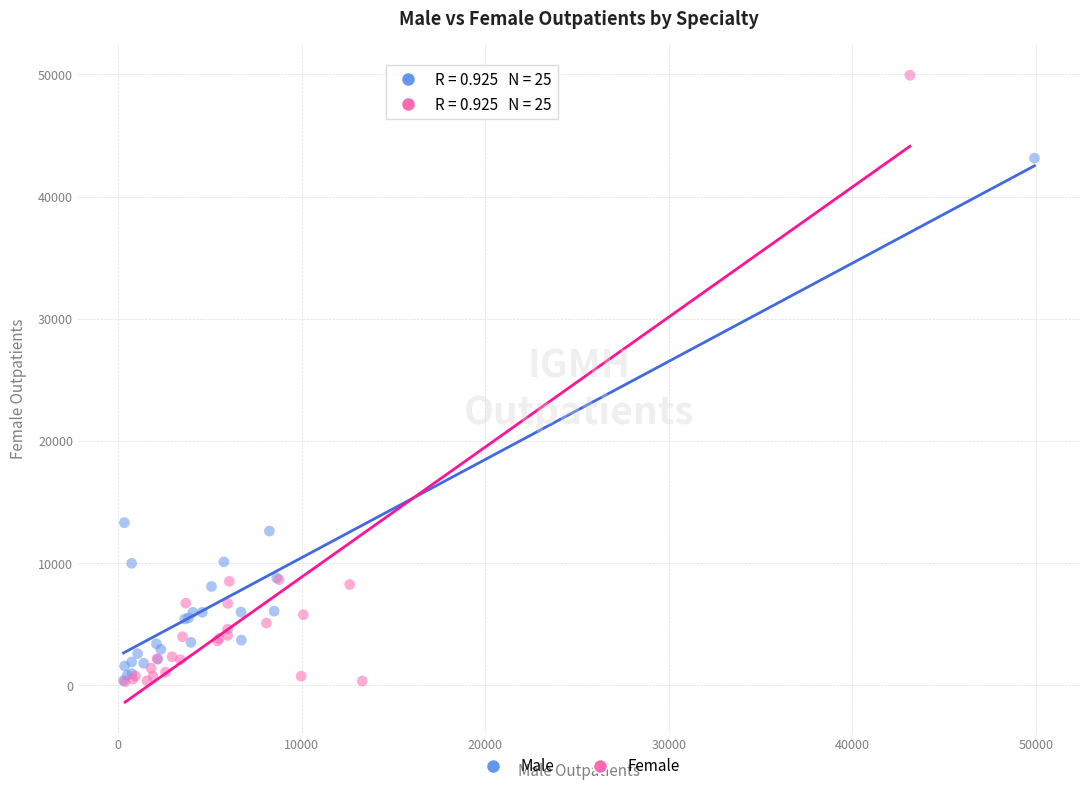

Which series reaches the maximum Y coordinate?

Female